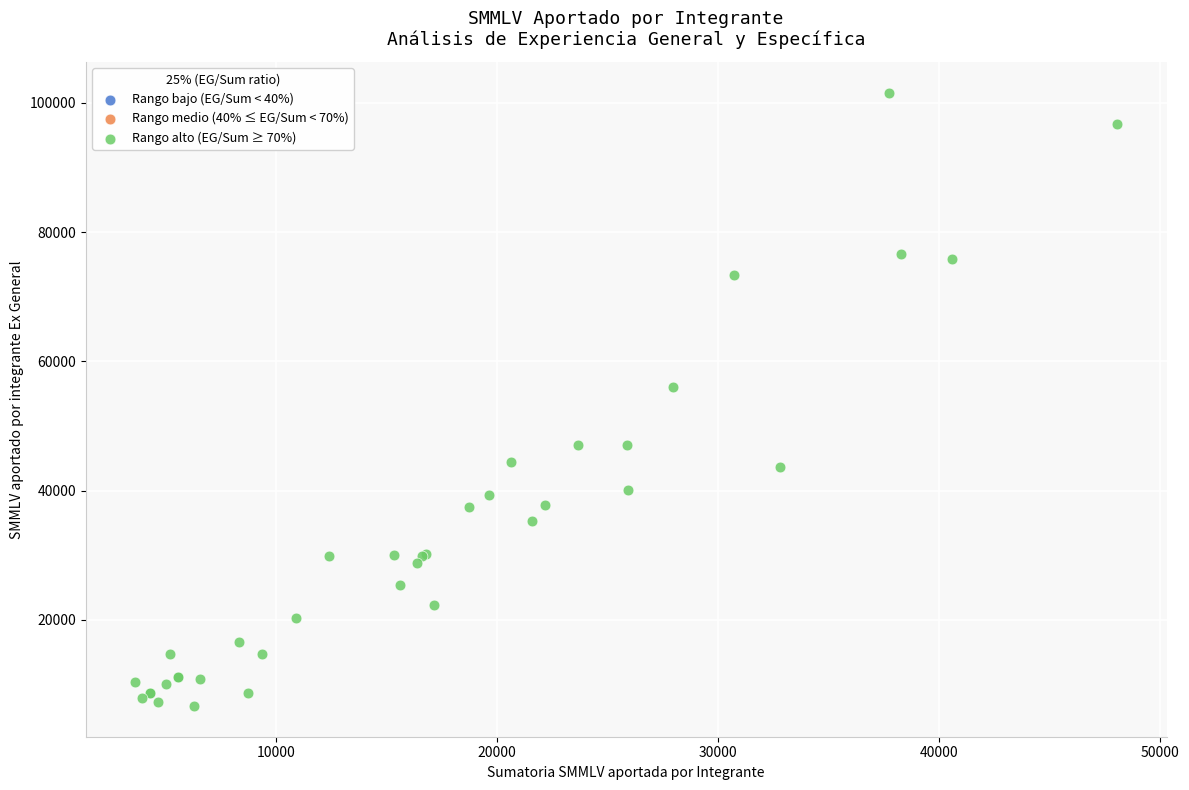

What Y value in the scatter plot is closest to 54114?

55986.1